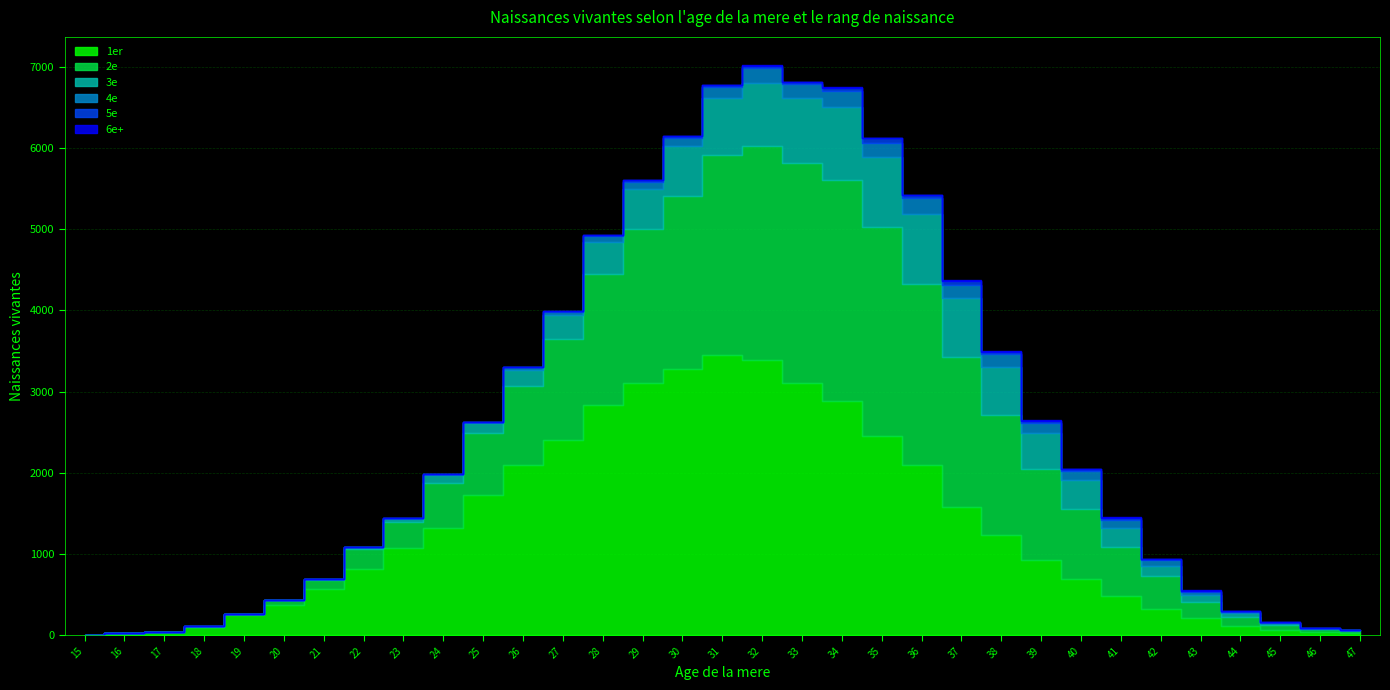

What is the difference between the 6e+ values at 26 and 23?

1